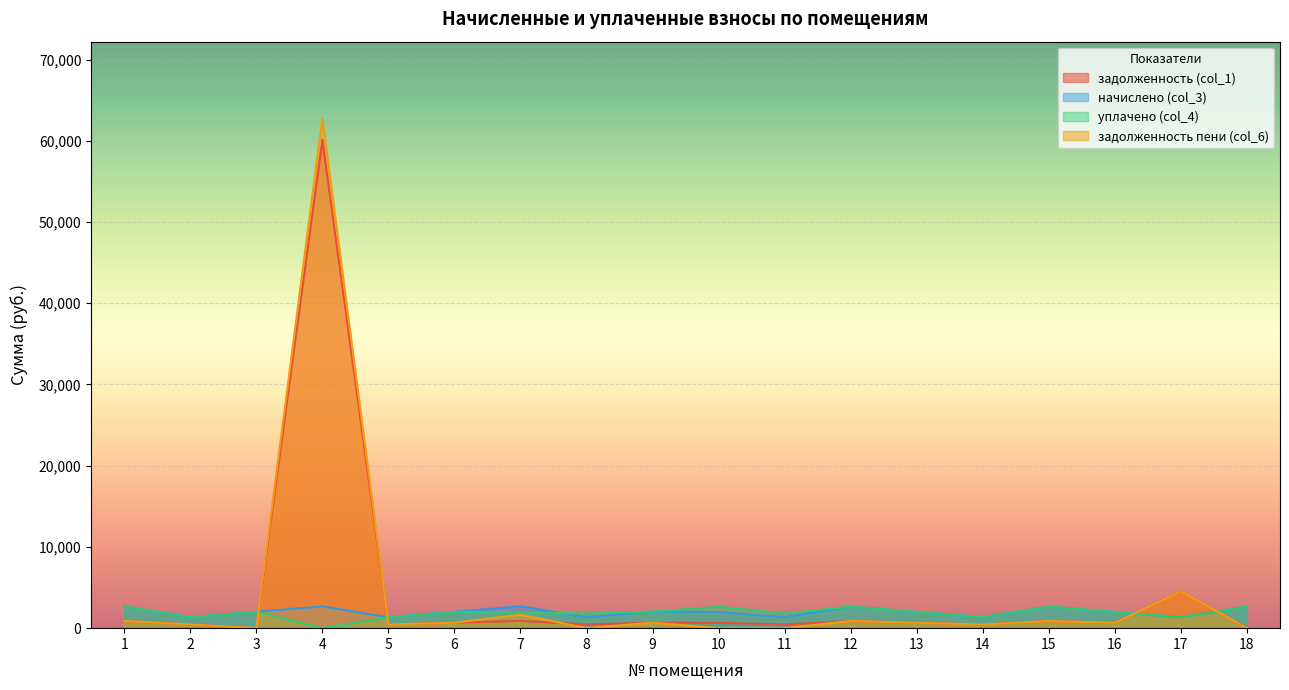

At which category does the chart reach its minimum across all series?

3